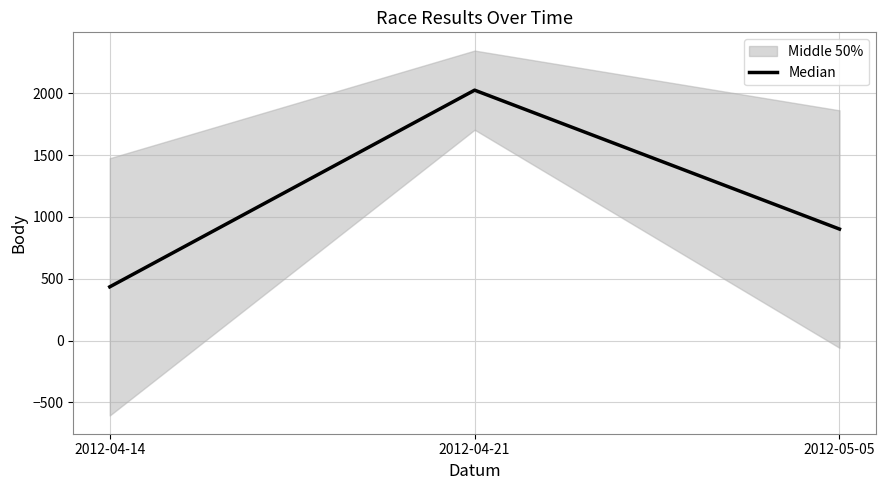

What is the label of the 3rd point from the left?

2012-05-05